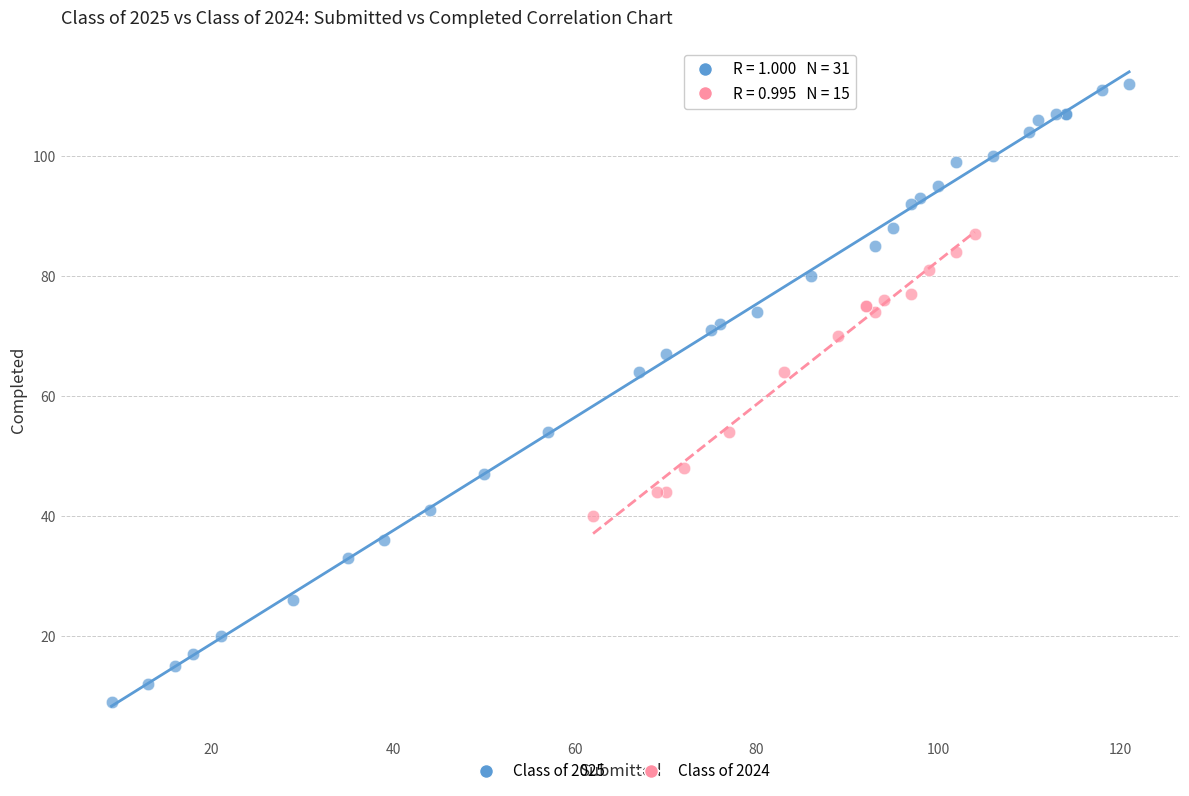

What are all the series names shown in the legend?

Class of 2025, Class of 2024